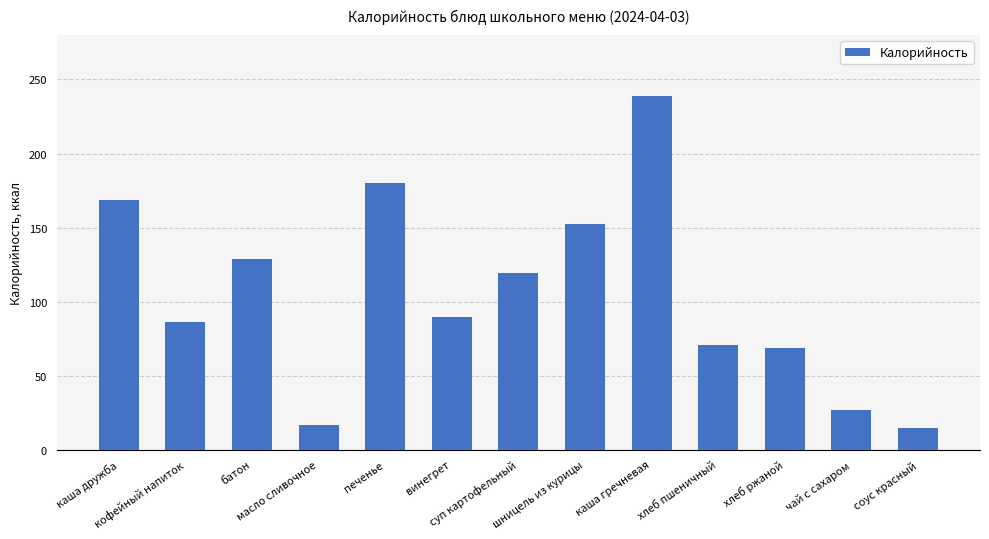

What is the change in value from хлеб ржаной to соус красный?

-53.6